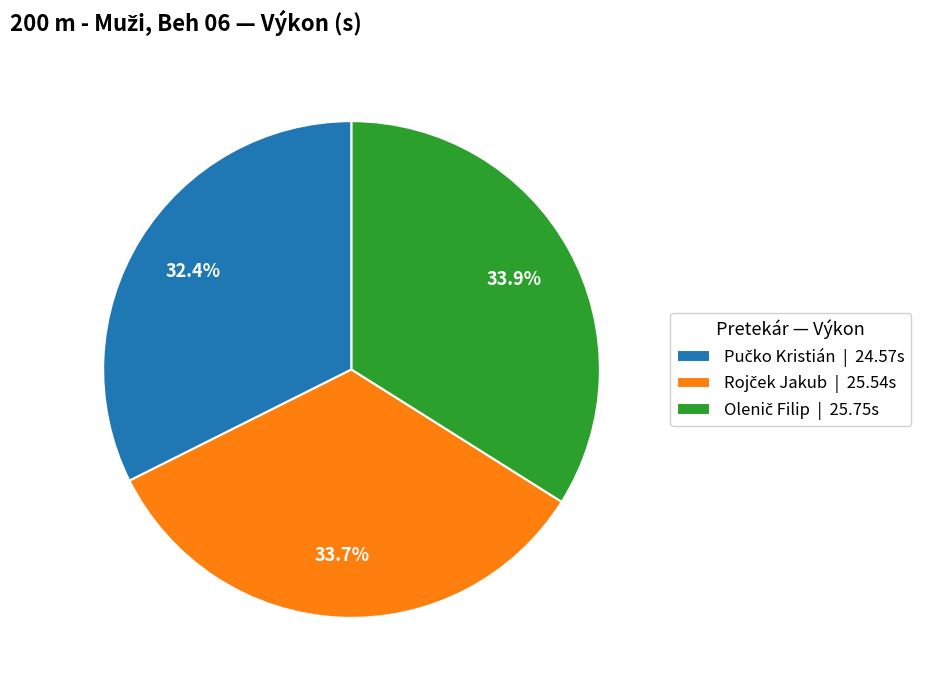

Count the number of slices in the pie.

3